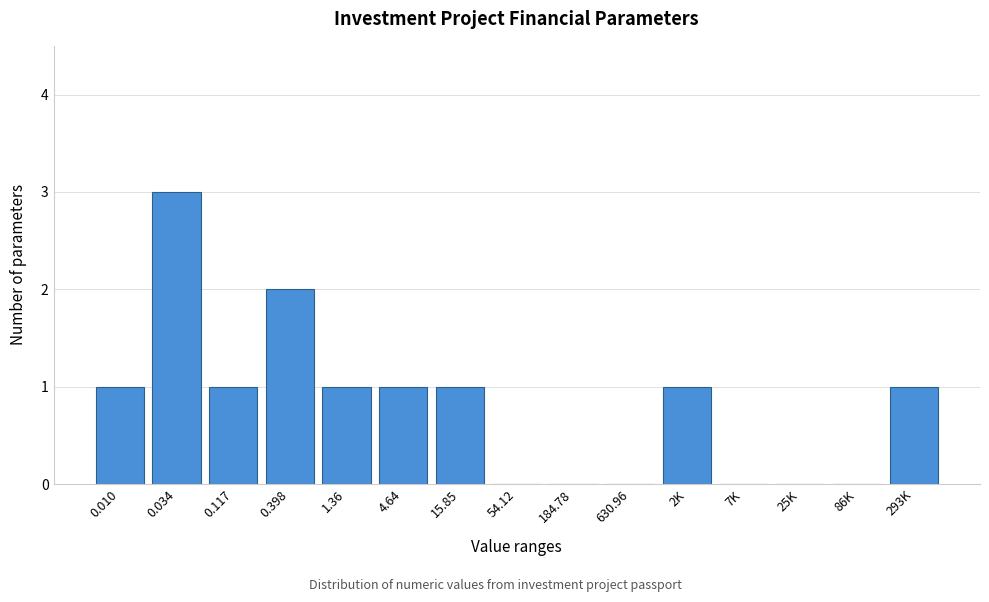

Reading left to right, list all the values displayed in this chart.

0.010=1	0.034=3	0.117=1	0.398=2	1.36=1	4.64=1	15.85=1	54.12=0	184.78=0	630.96=0	2K=1	7K=0	25K=0	86K=0	293K=1